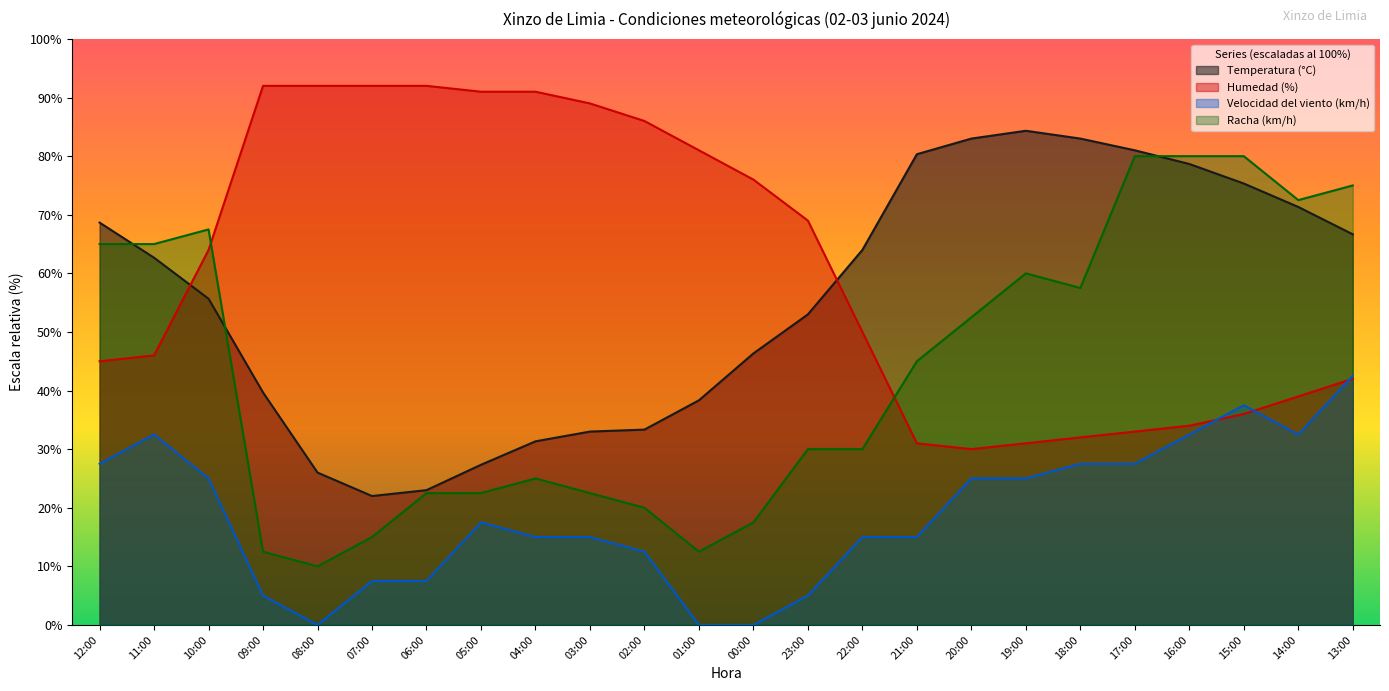

Rank the series at 23:00 from lowest to highest value.

Velocidad del viento (km/h), Racha (km/h), Temperatura (°C), Humedad (%)